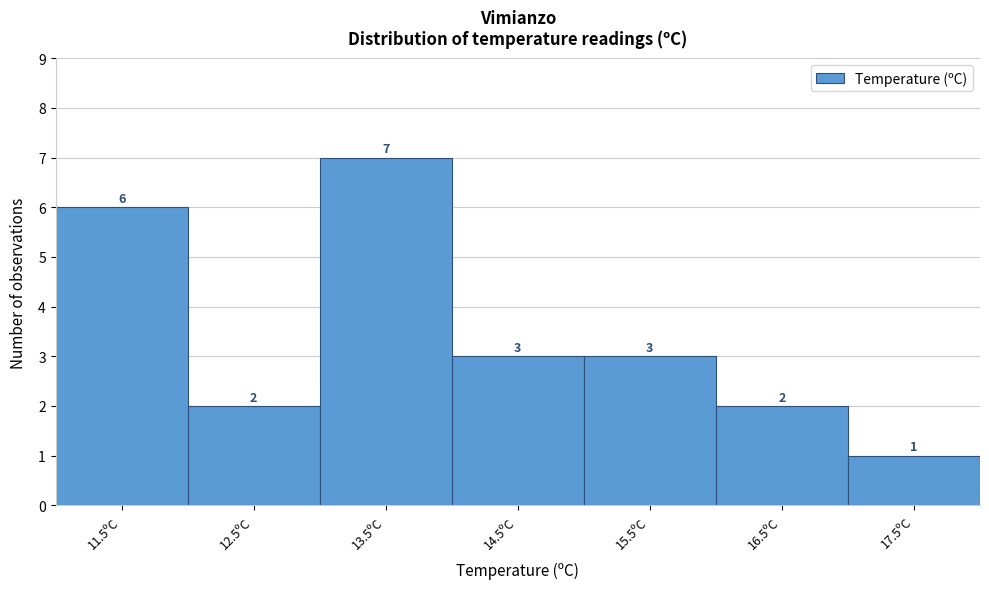

Reading left to right, list all the values displayed in this chart.

6	2	7	3	3	2	1